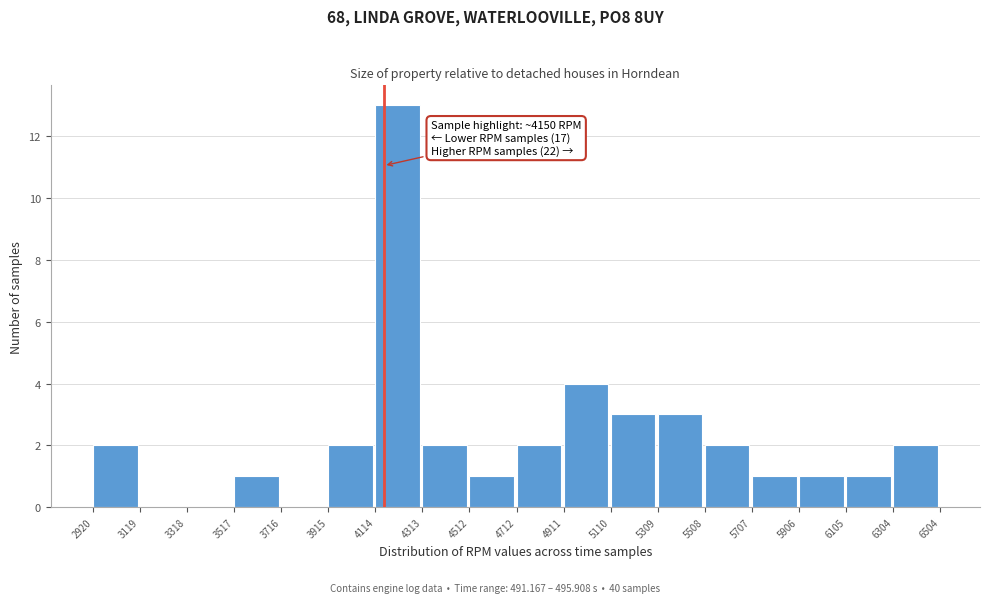

Over which range of the x-axis is the bar tallest?

4114 to 4313